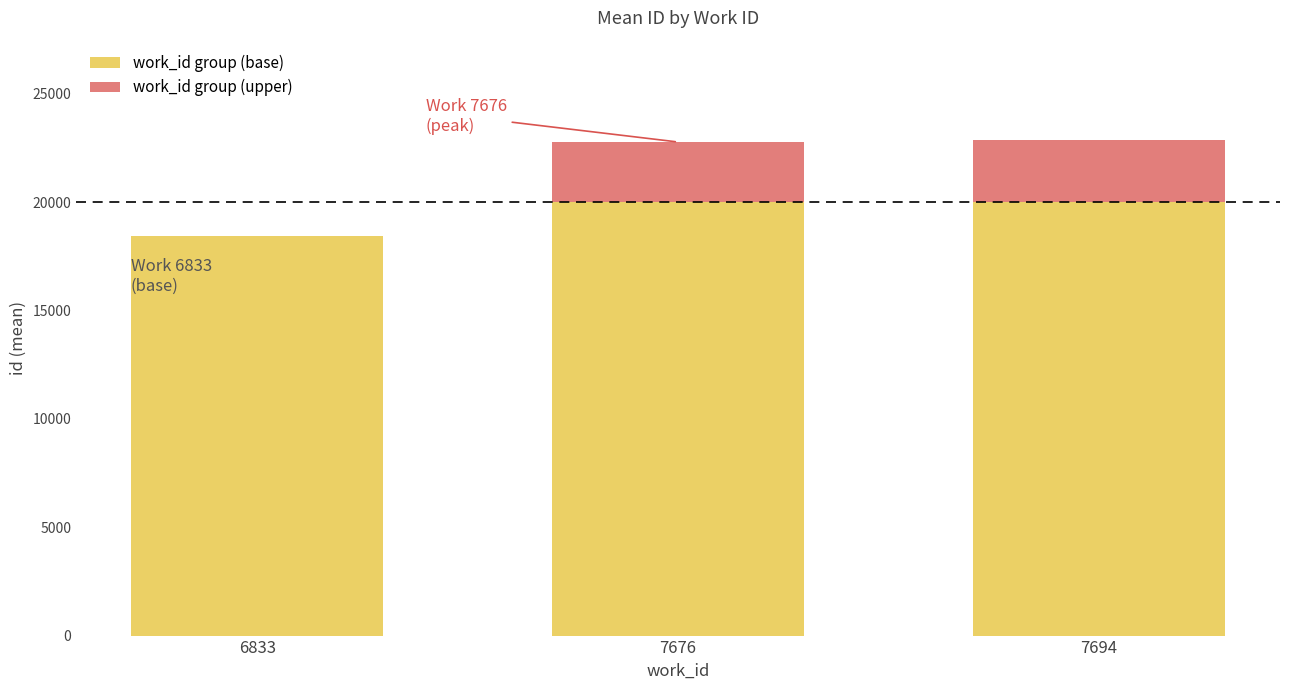

The value of work_id group (base) at 7676 is 29711. True or false?

False